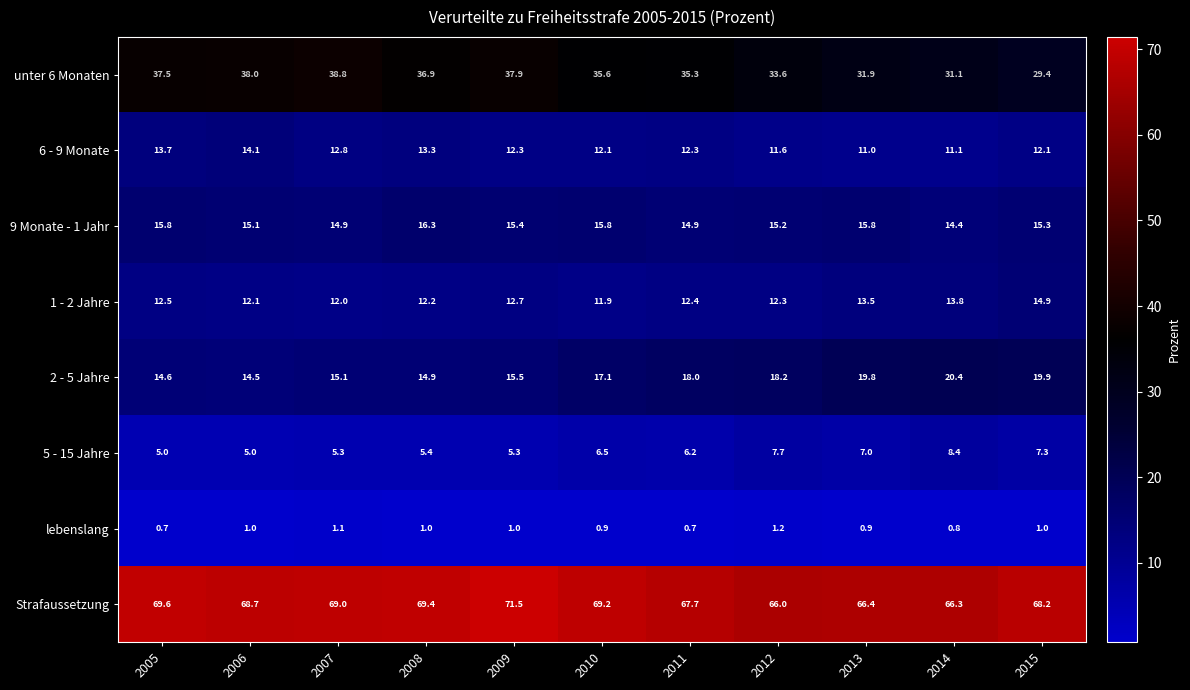

Count the number of categories in the chart.

11